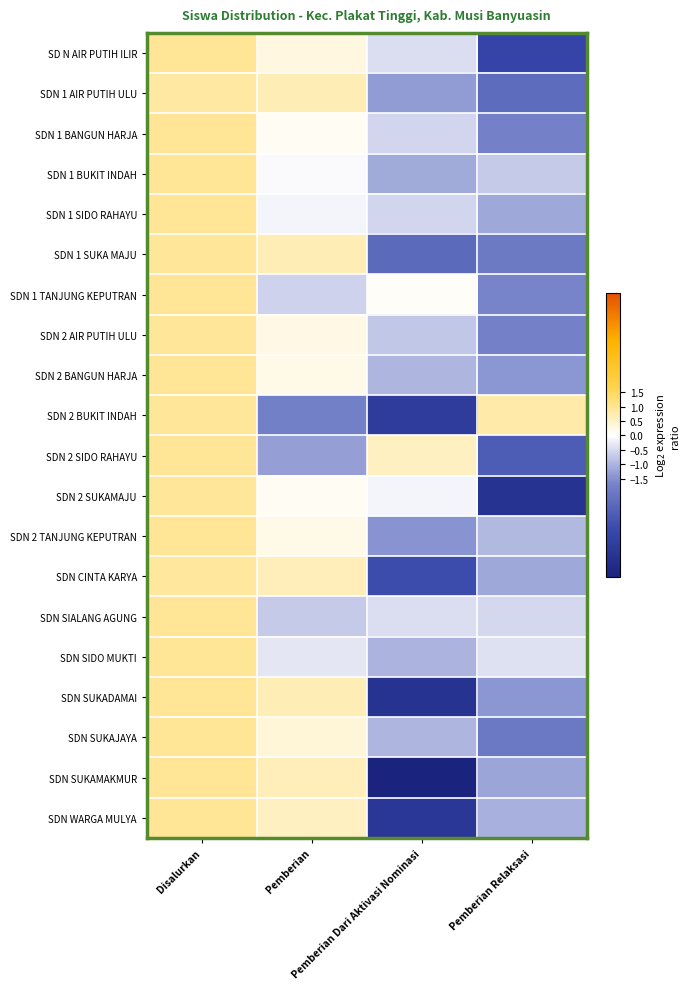

Reading right to left, list all the values displayed in this chart.

SD N AIR PUTIH ILIR: Pemberian Relaksasi=-3.5	Pemberian Dari Aktivasi Nominasi=-0.5	Pemberian=0.3	Disalurkan=1.0
SDN 1 AIR PUTIH ULU: Pemberian Relaksasi=-2.3	Pemberian Dari Aktivasi Nominasi=-1.3	Pemberian=0.7	Disalurkan=0.8
SDN 1 BANGUN HARJA: Pemberian Relaksasi=-1.7	Pemberian Dari Aktivasi Nominasi=-0.6	Pemberian=0.1	Disalurkan=1.0
SDN 1 BUKIT INDAH: Pemberian Relaksasi=-0.7	Pemberian Dari Aktivasi Nominasi=-1.1	Pemberian=-0.1	Disalurkan=1.0
SDN 1 SIDO RAHAYU: Pemberian Relaksasi=-1.2	Pemberian Dari Aktivasi Nominasi=-0.6	Pemberian=-0.1	Disalurkan=1.0
SDN 1 SUKA MAJU: Pemberian Relaksasi=-2.0	Pemberian Dari Aktivasi Nominasi=-2.4	Pemberian=0.7	Disalurkan=1.0
SDN 1 TANJUNG KEPUTRAN: Pemberian Relaksasi=-1.7	Pemberian Dari Aktivasi Nominasi=0.1	Pemberian=-0.6	Disalurkan=1.0
SDN 2 AIR PUTIH ULU: Pemberian Relaksasi=-1.7	Pemberian Dari Aktivasi Nominasi=-0.7	Pemberian=0.3	Disalurkan=0.9
SDN 2 BANGUN HARJA: Pemberian Relaksasi=-1.4	Pemberian Dari Aktivasi Nominasi=-1.0	Pemberian=0.2	Disalurkan=1.0
SDN 2 BUKIT INDAH: Pemberian Relaksasi=0.8	Pemberian Dari Aktivasi Nominasi=-3.8	Pemberian=-1.8	Disalurkan=0.9
SDN 2 SIDO RAHAYU: Pemberian Relaksasi=-2.8	Pemberian Dari Aktivasi Nominasi=0.6	Pemberian=-1.3	Disalurkan=1.0
SDN 2 SUKAMAJU: Pemberian Relaksasi=-4.2	Pemberian Dari Aktivasi Nominasi=-0.1	Pemberian=0.1	Disalurkan=1.0
SDN 2 TANJUNG KEPUTRAN: Pemberian Relaksasi=-0.9	Pemberian Dari Aktivasi Nominasi=-1.5	Pemberian=0.2	Disalurkan=1.0
SDN CINTA KARYA: Pemberian Relaksasi=-1.2	Pemberian Dari Aktivasi Nominasi=-3.2	Pemberian=0.6	Disalurkan=0.9
SDN SIALANG AGUNG: Pemberian Relaksasi=-0.5	Pemberian Dari Aktivasi Nominasi=-0.4	Pemberian=-0.7	Disalurkan=1.0
SDN SIDO MUKTI: Pemberian Relaksasi=-0.4	Pemberian Dari Aktivasi Nominasi=-1.0	Pemberian=-0.3	Disalurkan=1.0
SDN SUKADAMAI: Pemberian Relaksasi=-1.4	Pemberian Dari Aktivasi Nominasi=-4.2	Pemberian=0.7	Disalurkan=1.0
SDN SUKAJAYA: Pemberian Relaksasi=-2.0	Pemberian Dari Aktivasi Nominasi=-1.0	Pemberian=0.4	Disalurkan=1.0
SDN SUKAMAKMUR: Pemberian Relaksasi=-1.2	Pemberian Dari Aktivasi Nominasi=-4.9	Pemberian=0.7	Disalurkan=1.0
SDN WARGA MULYA: Pemberian Relaksasi=-1.0	Pemberian Dari Aktivasi Nominasi=-4.0	Pemberian=0.6	Disalurkan=1.0